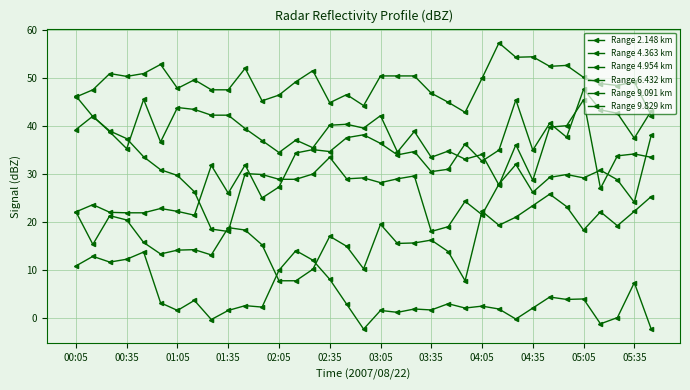

Reading left to right, list all the values displayed in this chart.

Range 2.148 km: 39.3	42.1	38.8	35.3	45.6	36.7	43.9	43.5	42.3	42.3	39.5	37.0	34.5	37.1	35.5	40.2	40.4	39.6	42.2	34.6	38.9	33.5	34.8	33.1	34.1	27.7	36.1	28.7	39.8	40.1	45.5	27.0	33.8	34.2	33.5
Range 4.363 km: 46.1	47.6	51.0	50.4	51.0	52.9	47.9	49.7	47.6	47.6	52.1	45.3	46.5	49.3	51.6	44.9	46.6	44.3	50.5	50.5	50.5	46.9	45.0	42.9	50.0	57.4	54.4	54.5	52.5	52.7	50.2	48.9	48.5	49.3	42.2
Range 4.954 km: 22.1	23.6	22.0	21.9	21.9	22.8	22.2	21.4	31.8	26.0	31.9	25.0	27.3	34.4	35.1	34.7	37.6	38.2	36.4	34.0	34.7	30.5	31.0	36.3	32.7	35.0	45.5	35.0	40.6	37.7	47.7	43.4	42.7	37.5	43.2
Range 6.432 km: 46.3	42.0	39.0	37.4	33.6	30.9	29.7	26.3	18.5	18.0	30.1	29.9	28.9	28.9	30.0	33.5	29.0	29.2	28.2	29.0	29.6	18.0	19.0	24.3	21.5	27.9	32.0	26.2	29.3	29.9	29.2	30.8	28.8	24.1	38.1
Range 9.091 km: 22.1	15.3	21.3	20.4	15.7	13.3	14.1	14.2	13.1	18.8	18.3	15.2	7.7	7.7	10.1	17.0	14.9	10.2	19.5	15.5	15.6	16.2	13.8	7.7	22.2	19.3	21.0	23.4	25.8	23.2	18.3	22.1	19.2	22.2	25.3
Range 9.829 km: 10.8	12.8	11.6	12.2	13.7	3.1	1.5	3.6	-0.4	1.5	2.5	2.2	9.9	14.0	12.0	8.0	2.8	-2.4	1.5	1.1	1.8	1.6	2.9	2.0	2.4	1.8	-0.3	2.0	4.3	3.8	3.9	-1.3	0.0	7.3	-2.4